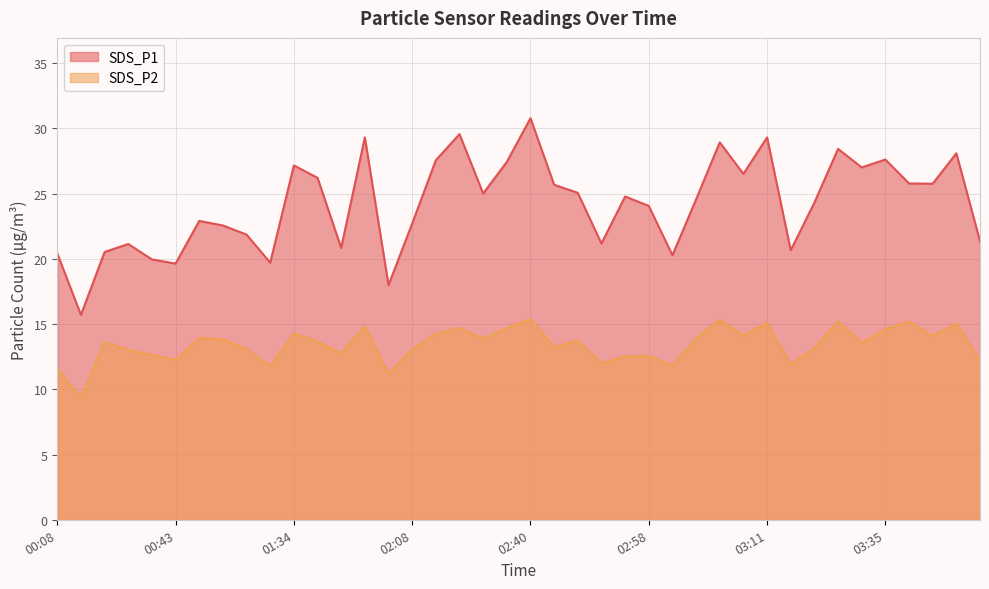

Which category has the lowest value across all series?

00:19